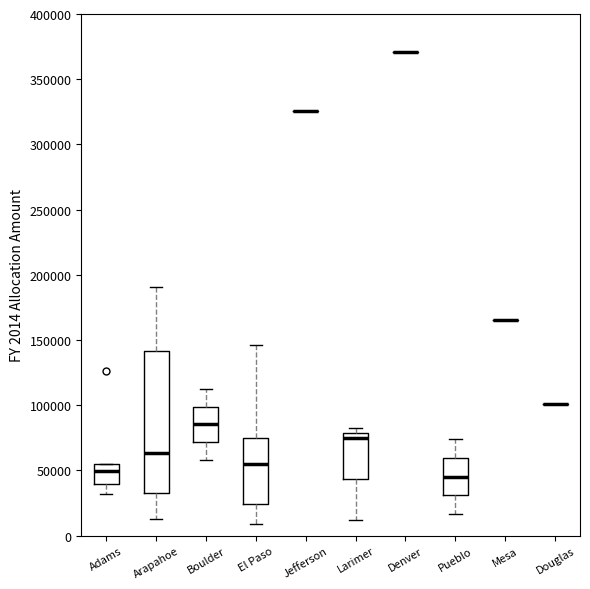

Reading left to right, read every box against the y-axis: the position of its median line, the range the box covers, and the ends of its whiskers. The values are not printed on the chart, so give them approximately, as read against the axis.

Adams: median 50000, box 40000 to 55000, whiskers 30000 to 55000
Arapahoe: median 65000, box 35000 to 140000, whiskers 15000 to 190000
Boulder: median 85000, box 70000 to 100000, whiskers 60000 to 115000
El Paso: median 55000, box 25000 to 75000, whiskers 10000 to 145000
Jefferson: box collapsed to a line at 325000, whiskers 325000 to 325000
Larimer: median 75000, box 45000 to 80000, whiskers 10000 to 85000
Denver: box collapsed to a line at 370000, whiskers 370000 to 370000
Pueblo: median 45000, box 30000 to 60000, whiskers 15000 to 75000
Mesa: box collapsed to a line at 165000, whiskers 165000 to 165000
Douglas: box collapsed to a line at 100000, whiskers 100000 to 100000